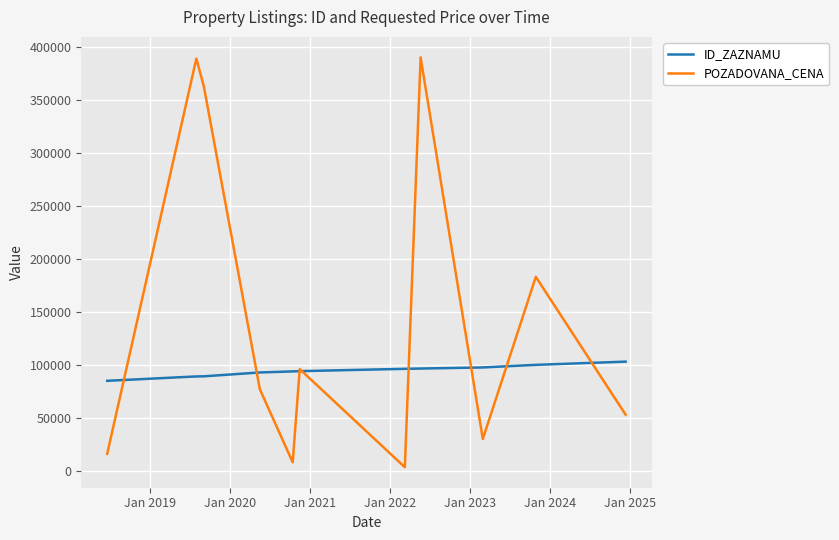

Which series has the largest total across all categories?

POZADOVANA_CENA